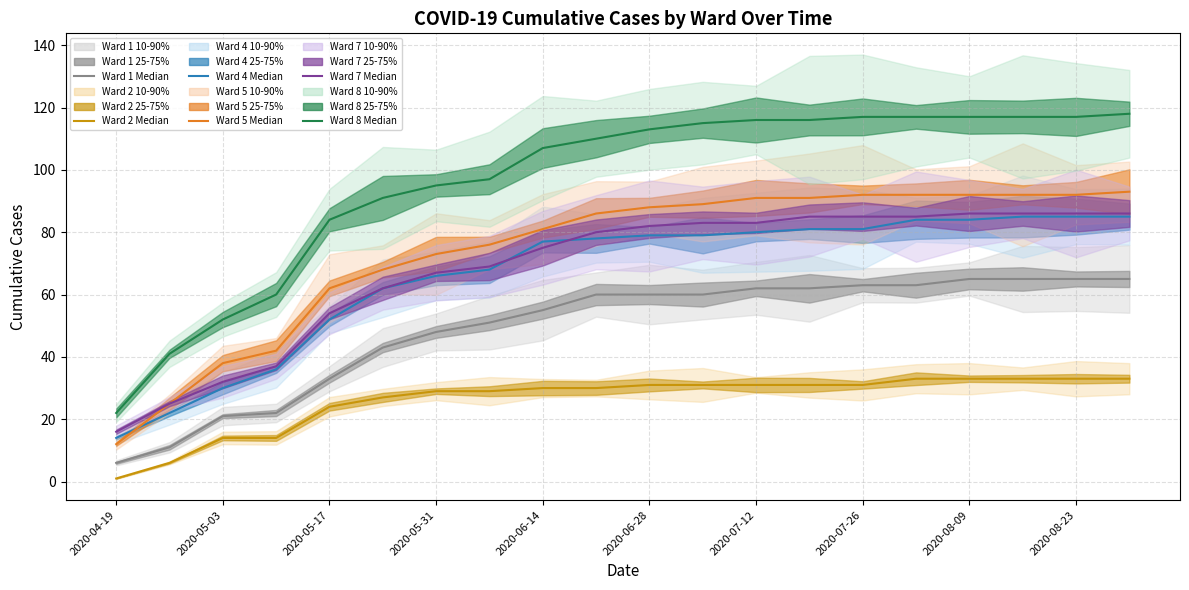

Which category has the lowest value across all series?

2020-04-19